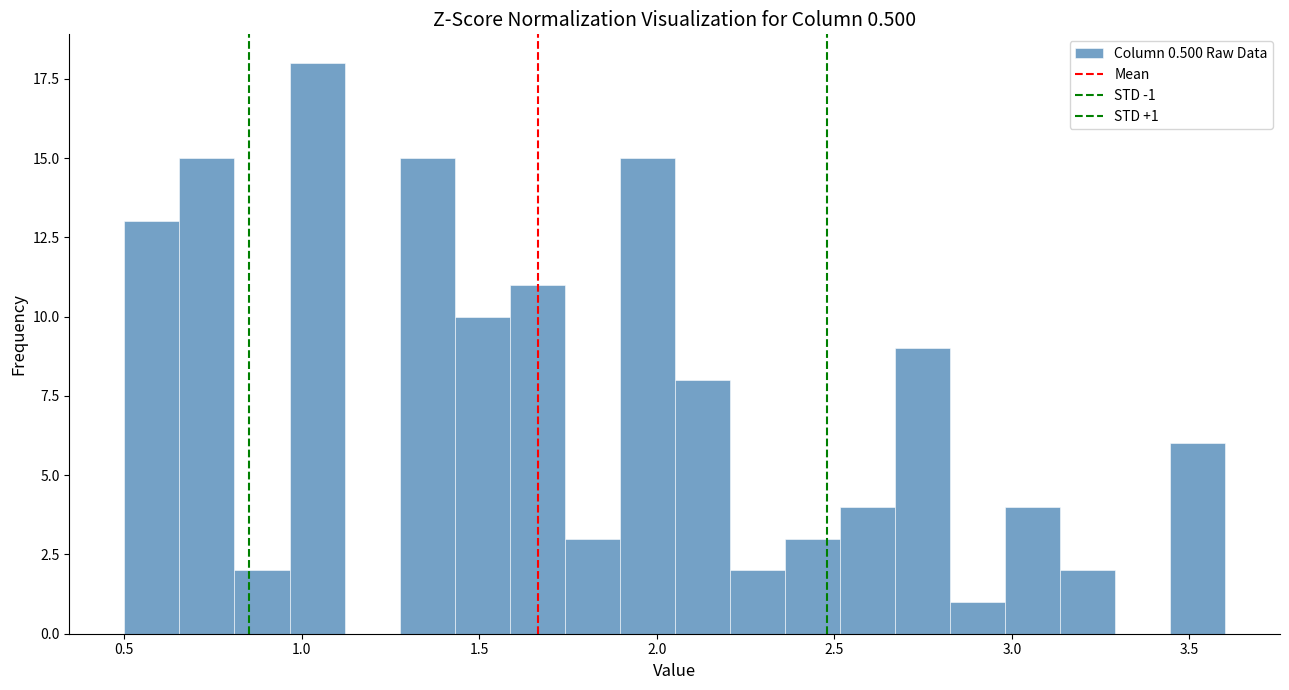

Around what value on the x-axis is the tallest bar? Give the approximate position of its centre, as read against the axis.

1.05